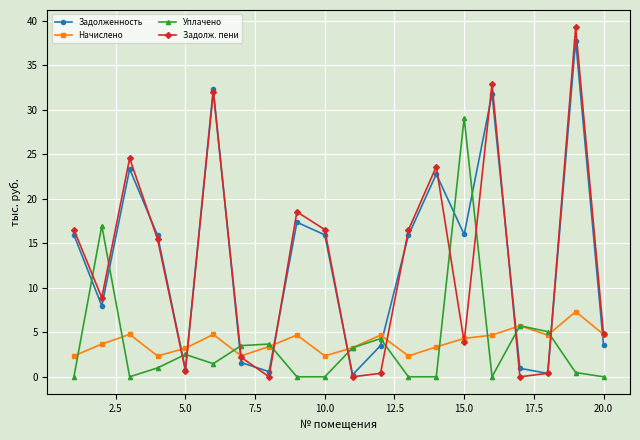

What is the highest value of the Задолж. пени series?

39.2